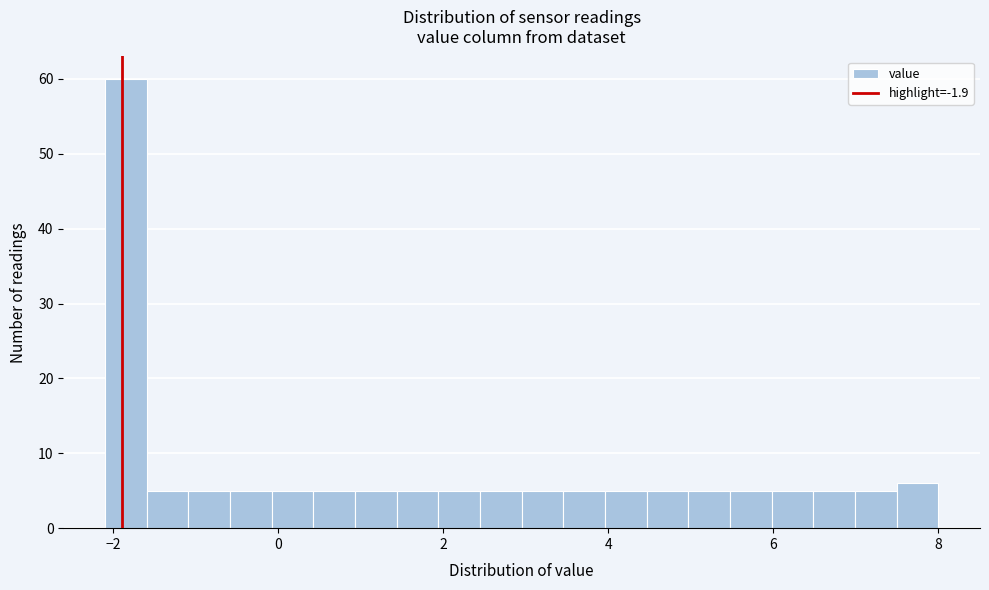

Read against the x-axis, roughly where is the centre of the tallest bar?

-1.8